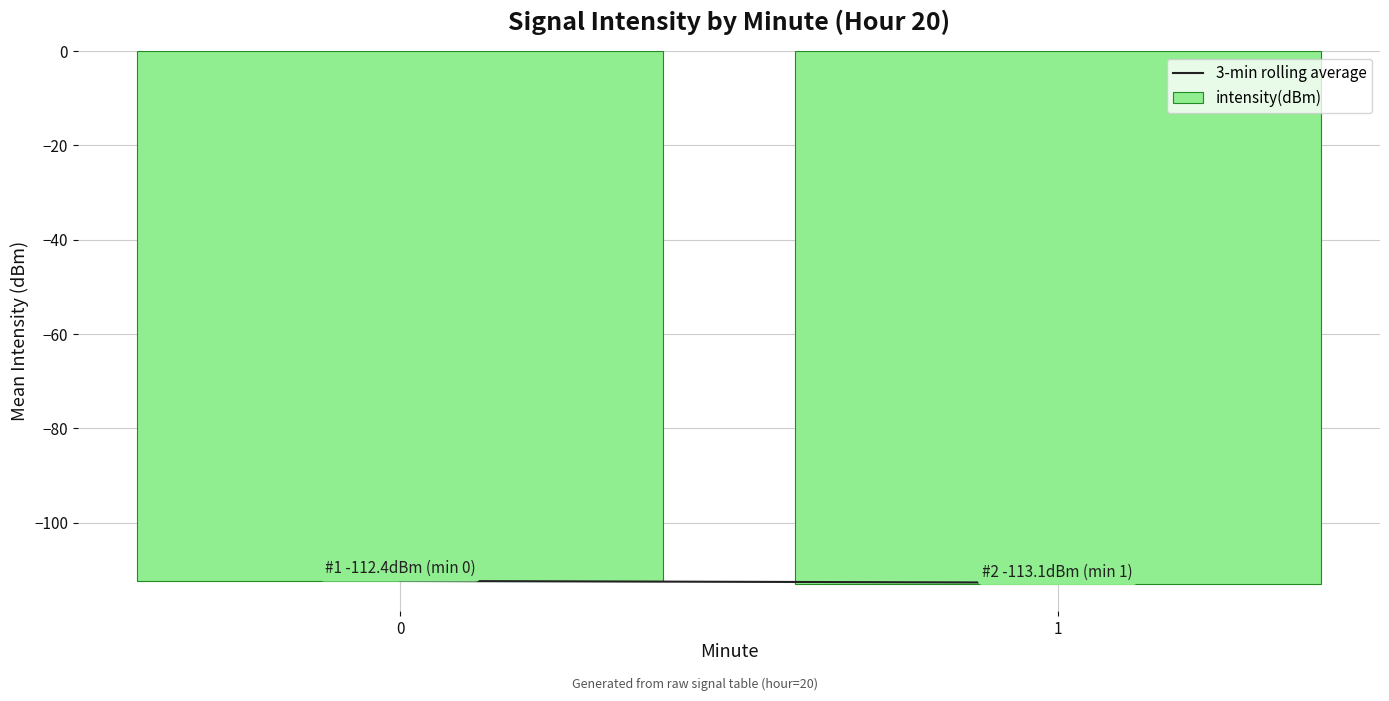

How many bars are there in total?

2